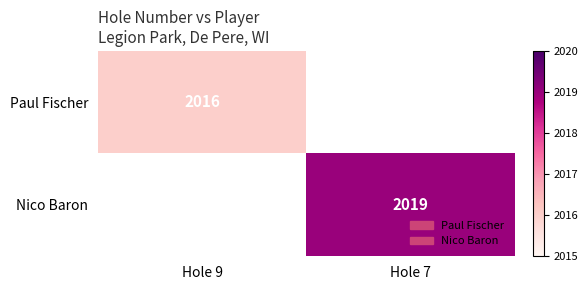

At which category does the chart reach its peak across all series?

Hole 7